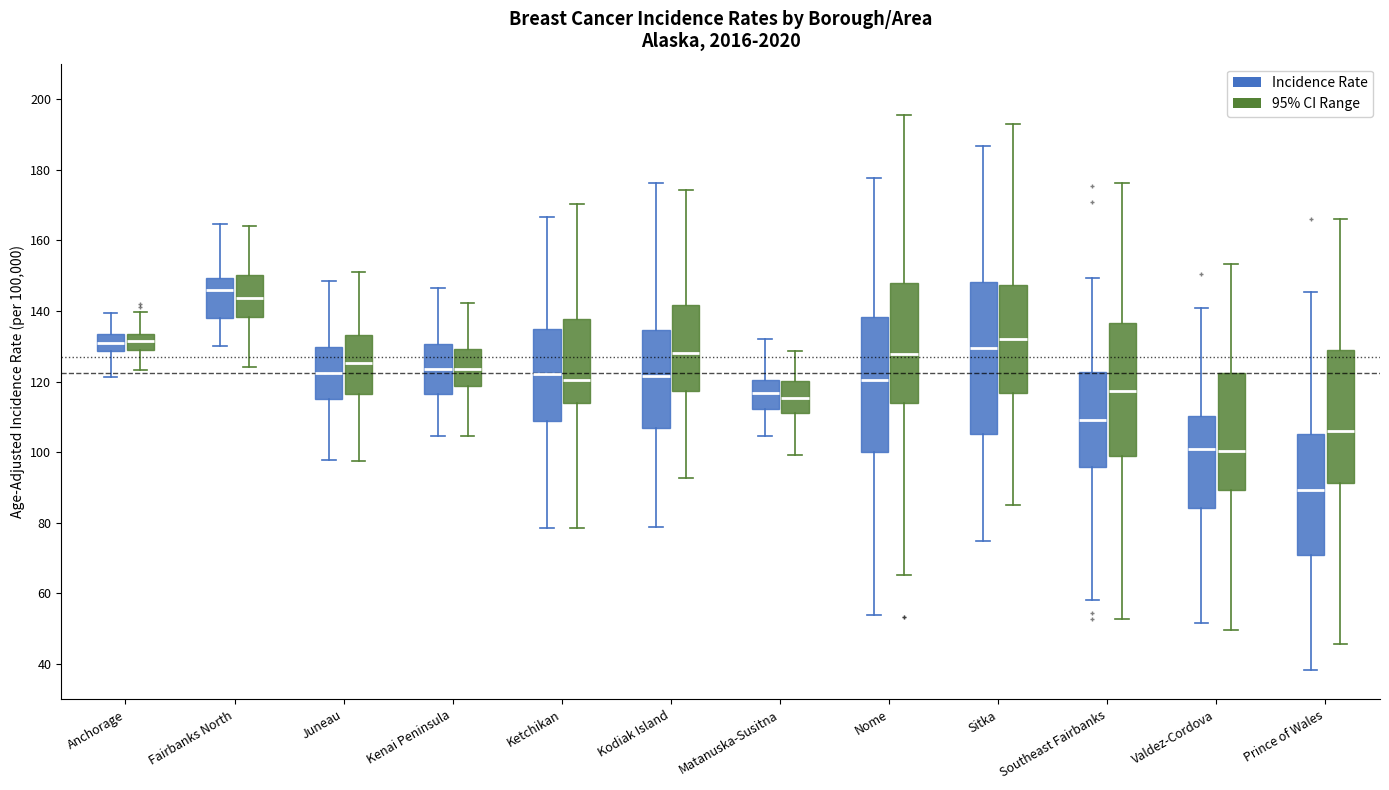

Which box's median line is the highest?

Fairbanks North (Incidence Rate)